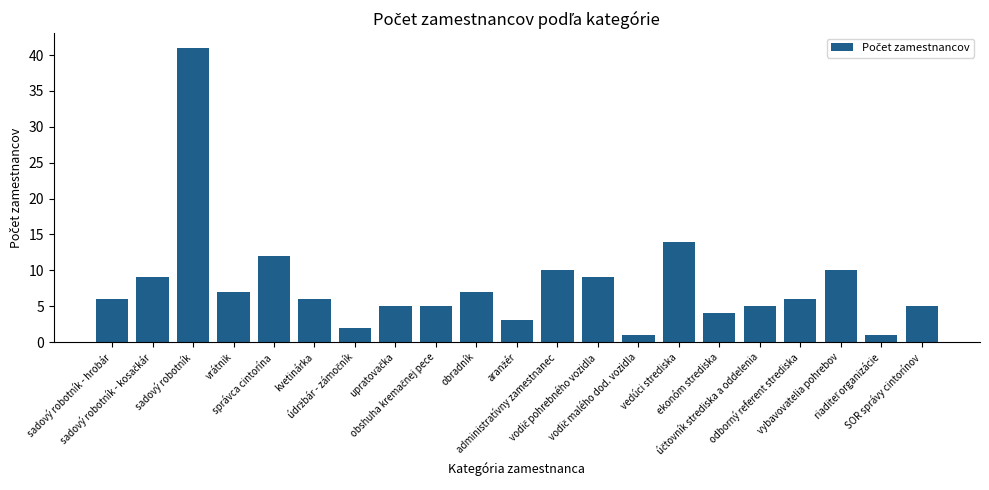

Is it true that the value at vybavovatelia pohrebov is 3?

False